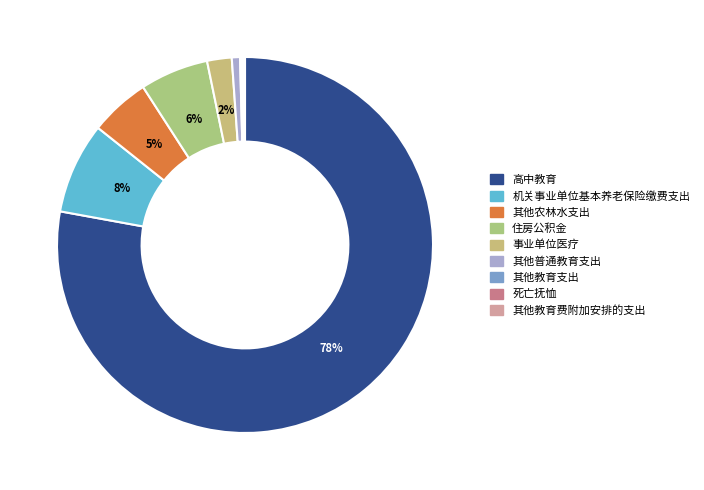

Is 其他普通教育支出 the majority of the pie?

No